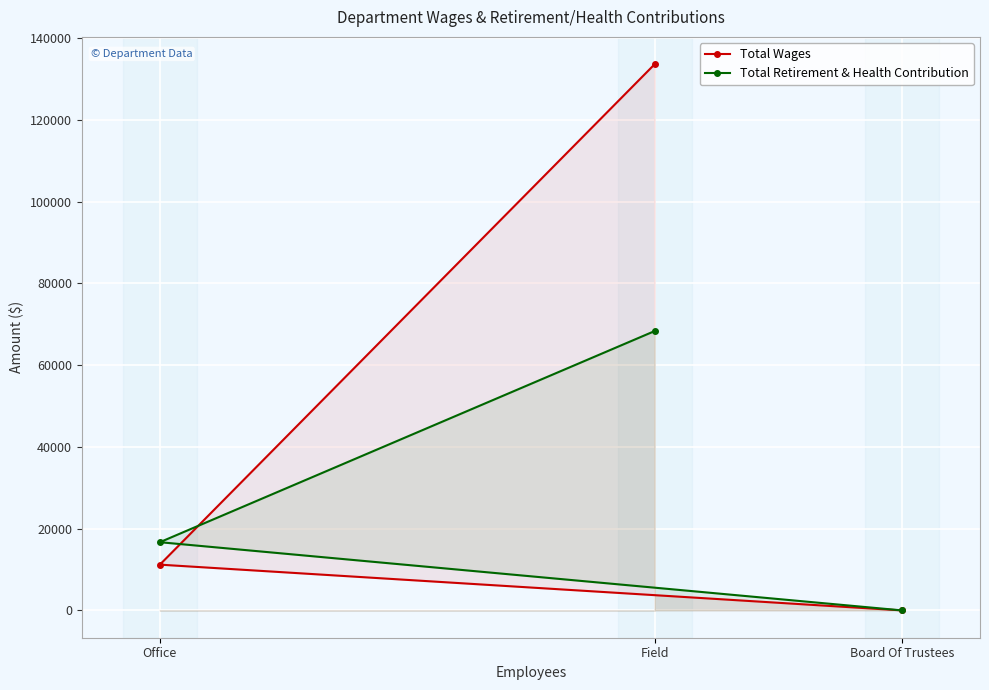

How many data points does each series have?

3